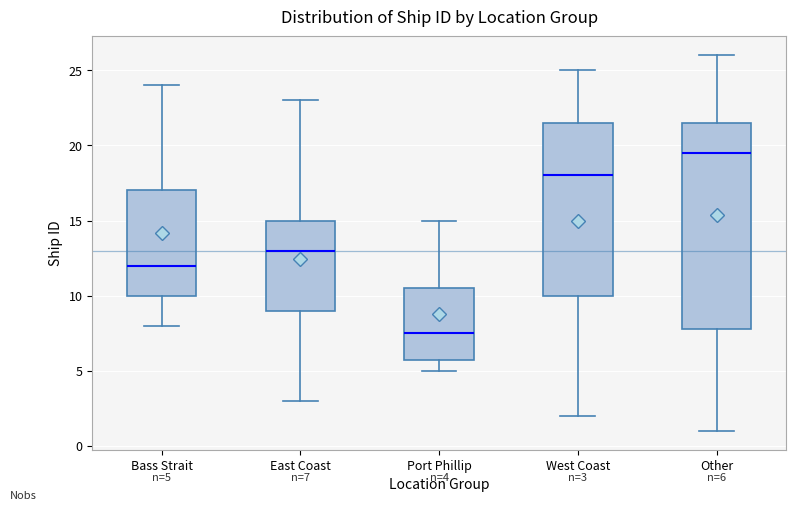

Which box is the tallest, from its lower edge to its upper edge?

Other